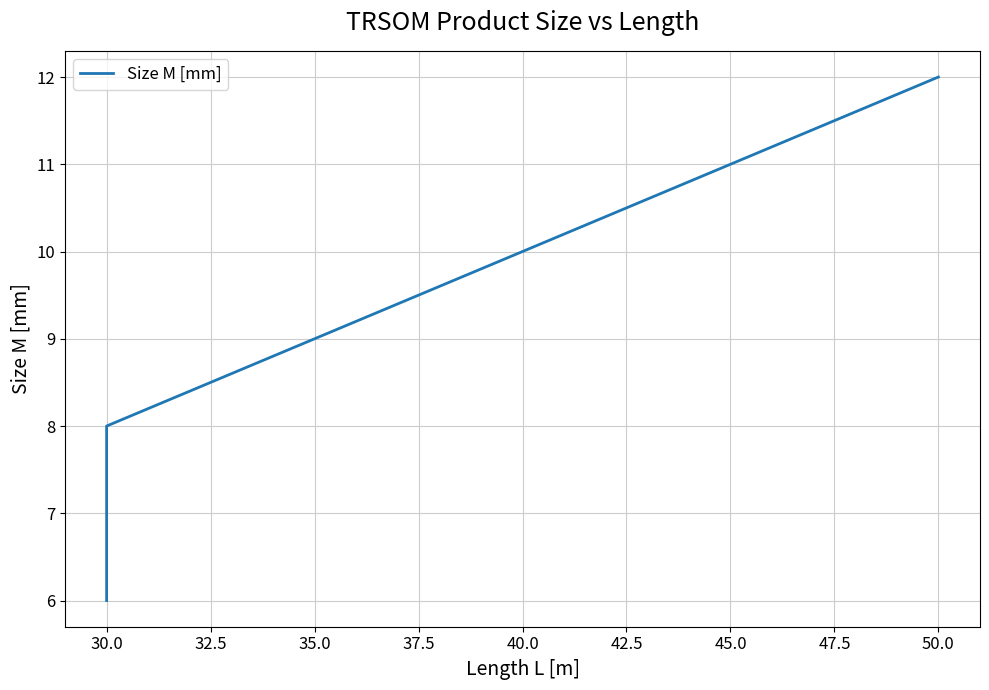

How many distinct data groups are displayed?

1